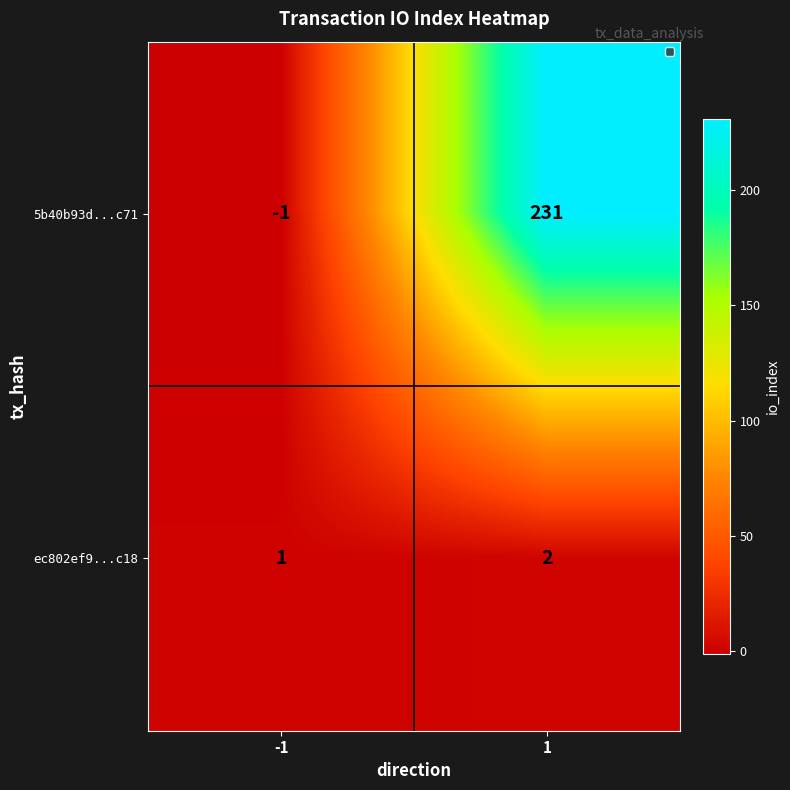

Which series has the largest total across all categories?

5b40b93d...c71